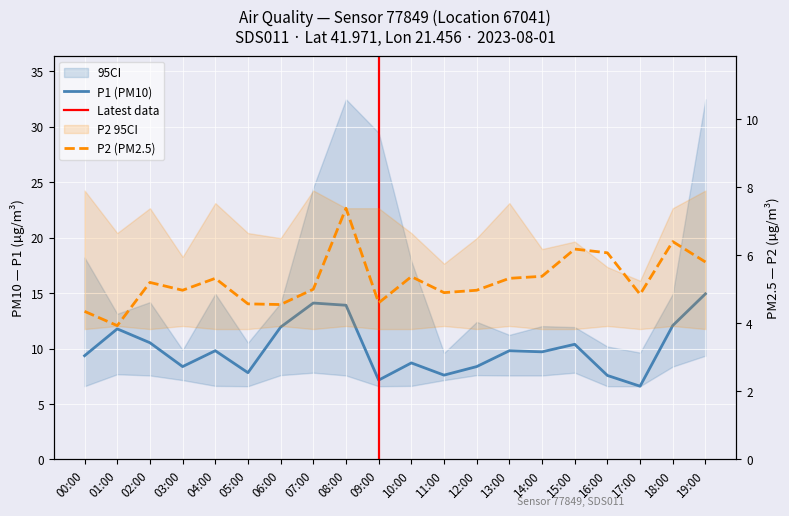

List the labels in order of P1 value, largest first.

19:00, 07:00, 08:00, 18:00, 06:00, 01:00, 02:00, 15:00, 04:00, 13:00, 14:00, 00:00, 10:00, 03:00, 12:00, 05:00, 11:00, 16:00, 09:00, 17:00